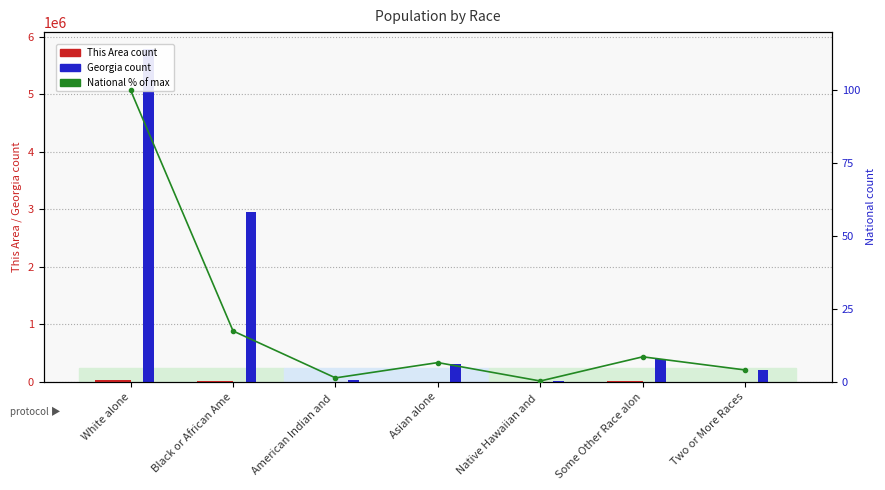

Which category has the highest value in the This Area series?

White alone